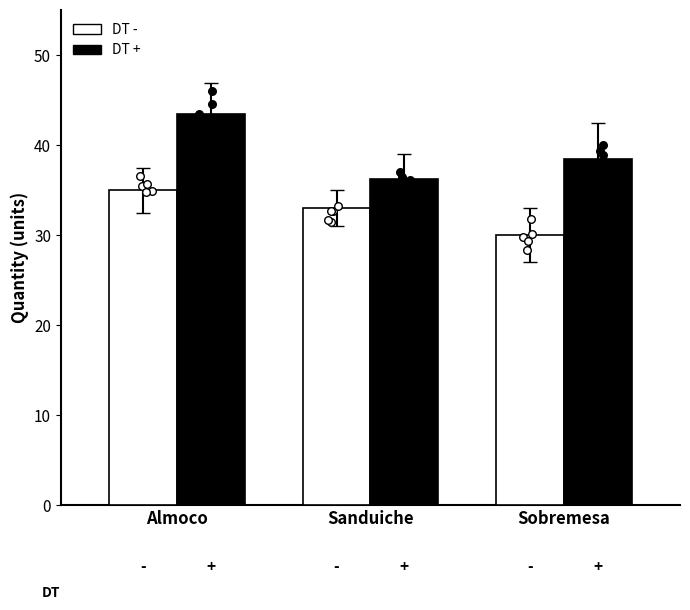

Is the value of DT - at Sobremesa greater than the value of DT + at Sanduiche?

No